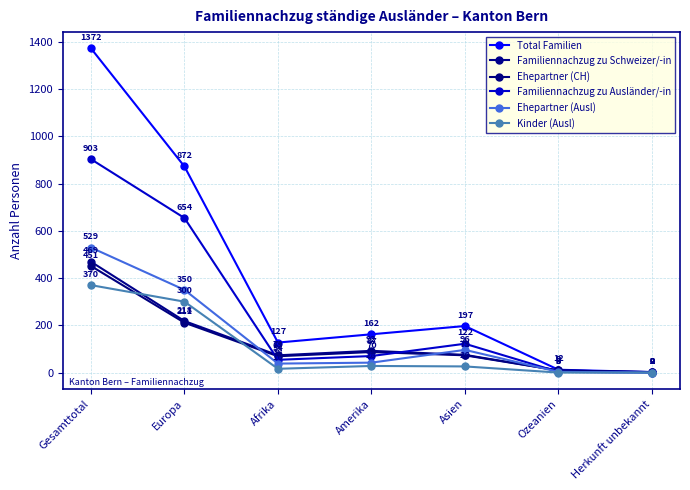

What value does the Familiennachzug zu Schweizer/-in series have at Amerika?

92